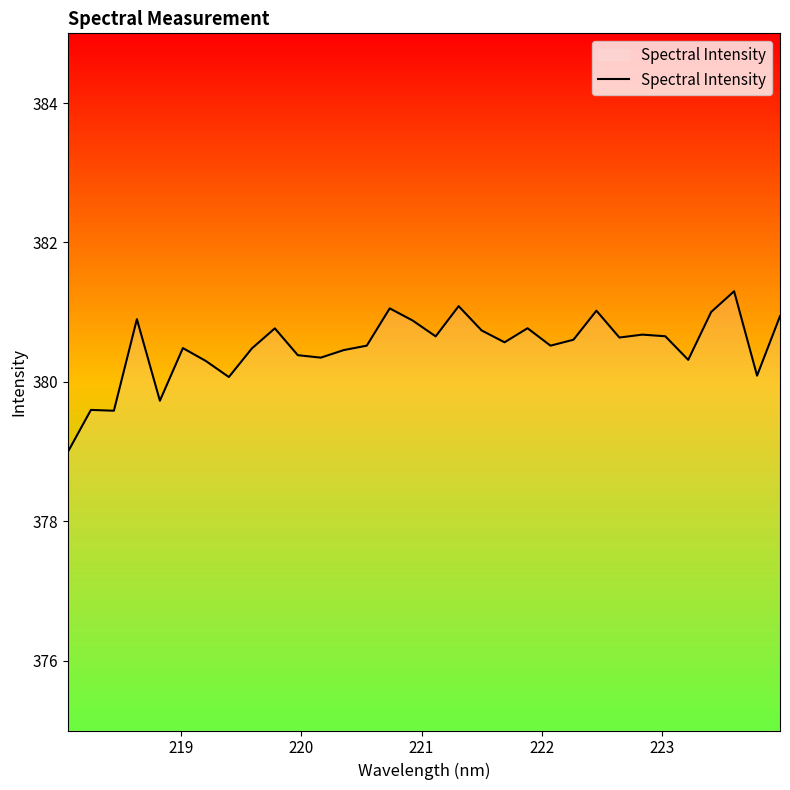

What is the maximum value shown in the chart?

381.3